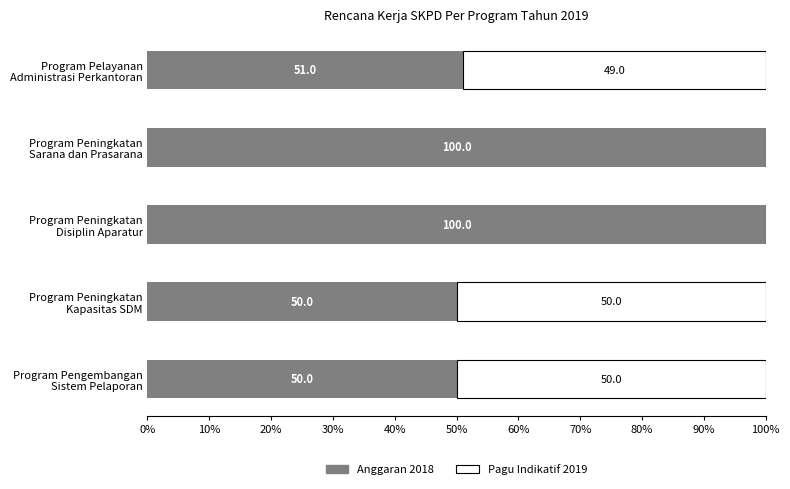

Count the number of categories in the chart.

5